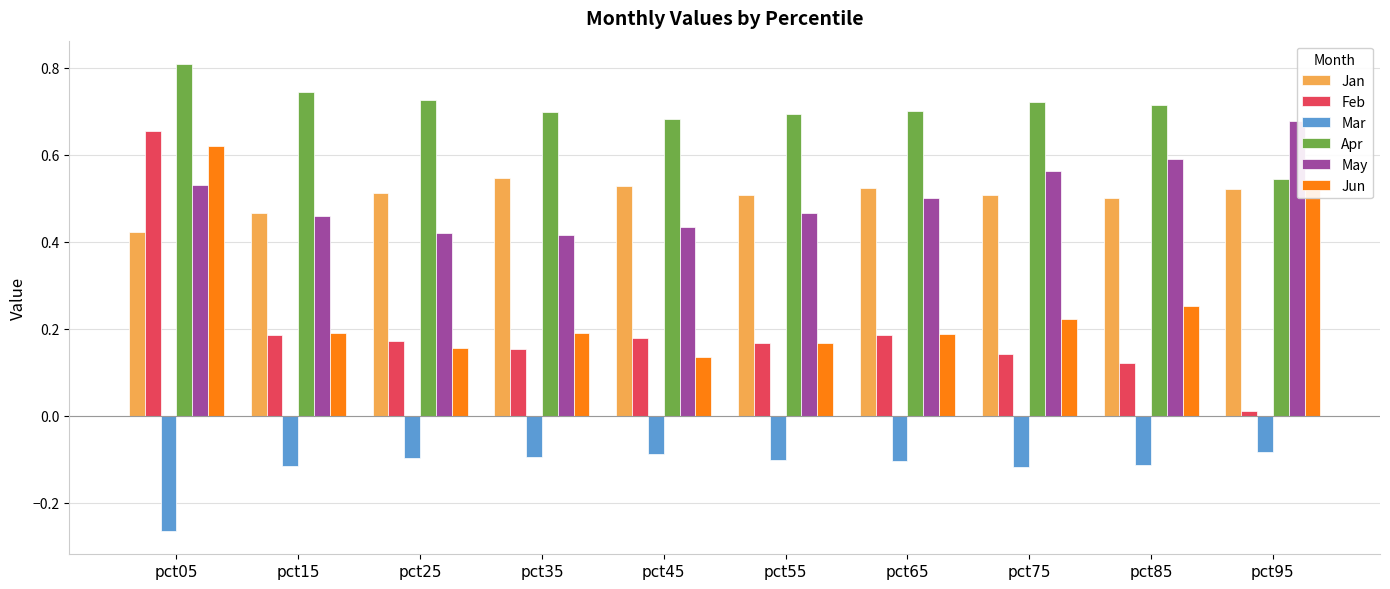

How many series are shown in this chart?

6